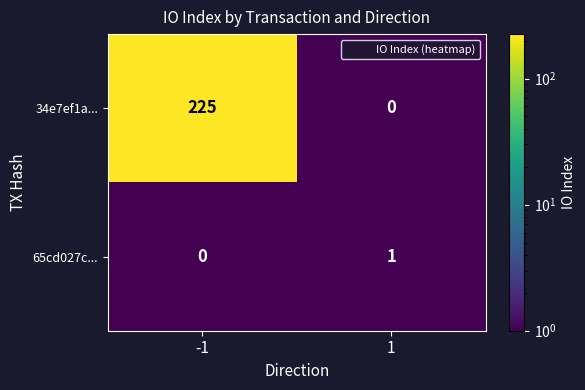

Reading left to right, transcribe all the data shown in this chart.

34e7ef1a...: -1=225	1=0
65cd027c...: -1=0	1=1